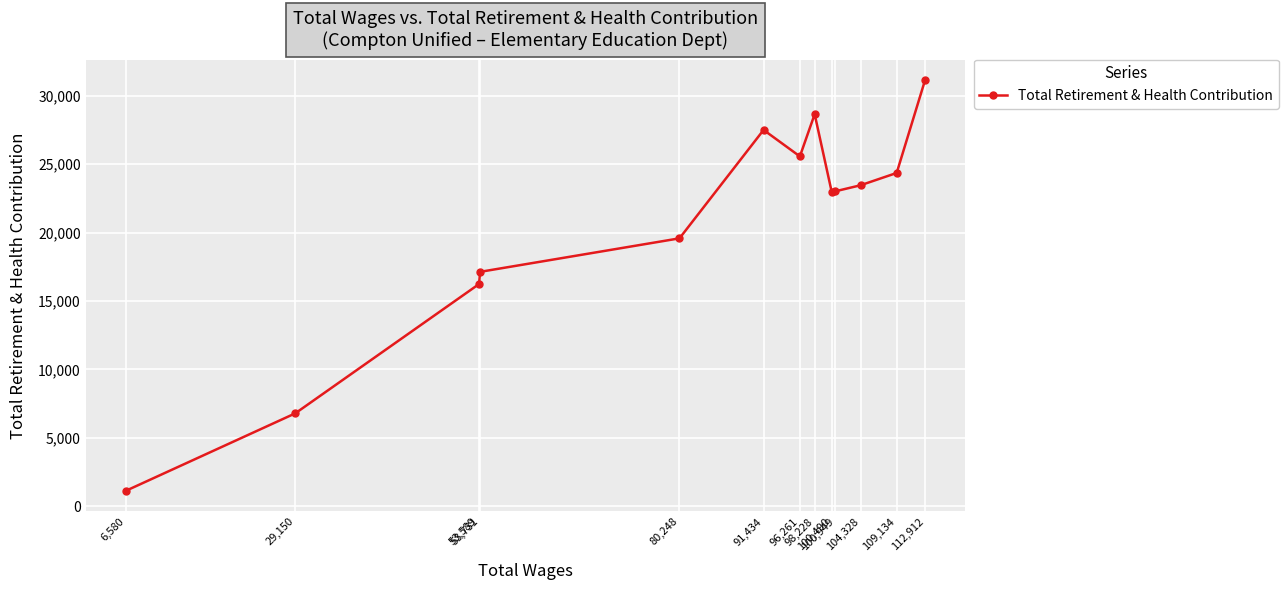

What is the difference between the maximum and minimum values?

30021